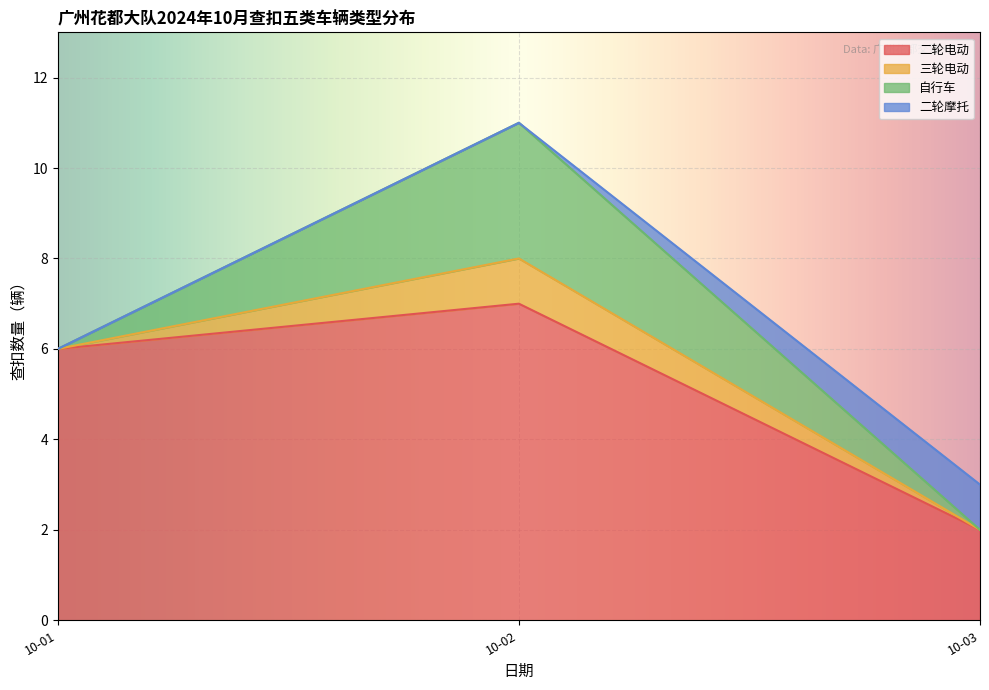

Which series has the widest spread of values?

二轮电动